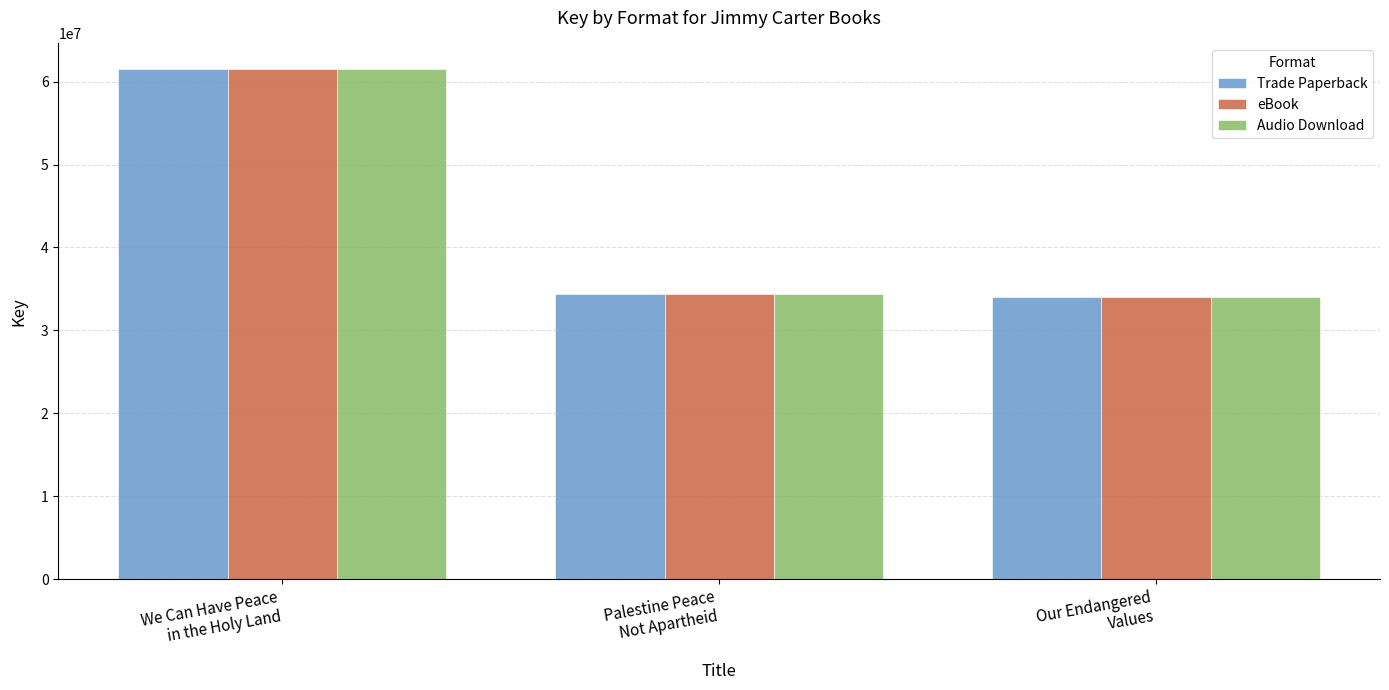

What is the total value across all series at Our Endangered
Values?

101987805